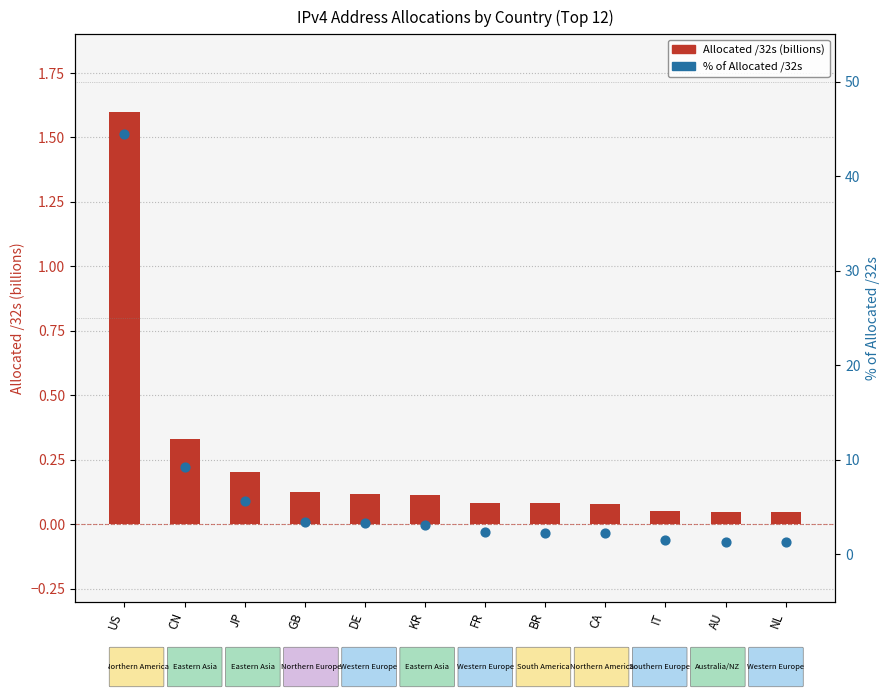

What are all the series names shown in the legend?

Allocated /32s (billions), % of Allocated /32s